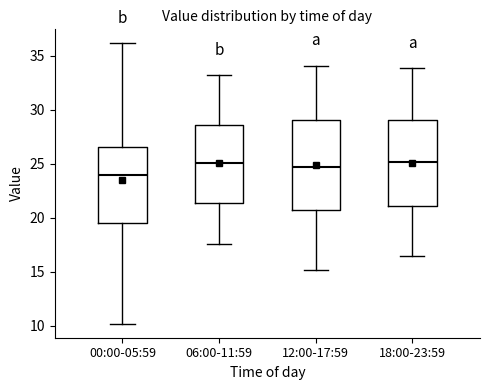

Where is the lower edge of the box for 00:00-05:59 on the y-axis? The values are not printed on the chart, so give them approximately, as read against the axis.

19.5